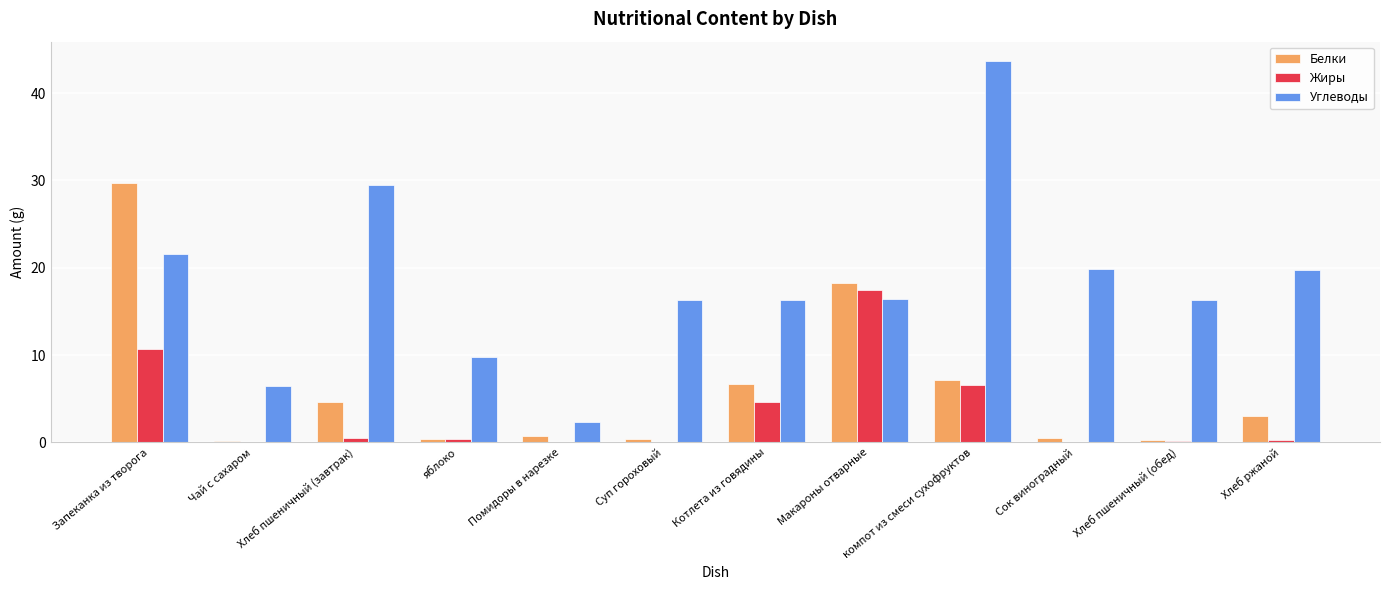

The value of Углеводы at Макароны отварные is 16.4. True or false?

True